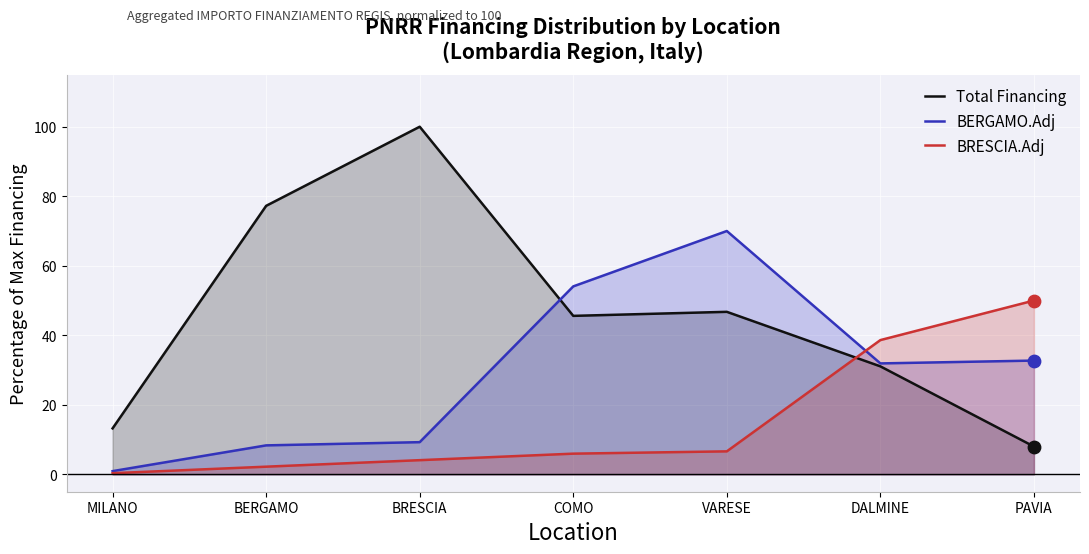

At how many categories does at least one series exceed 64?

3